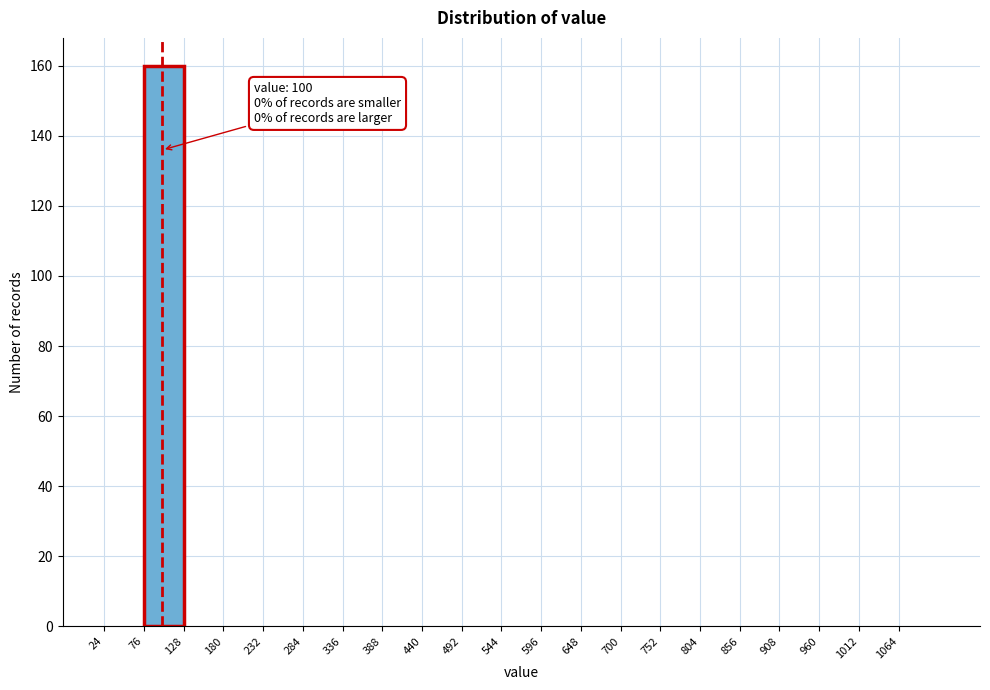

Over which range of the x-axis is the bar tallest?

76 to 128